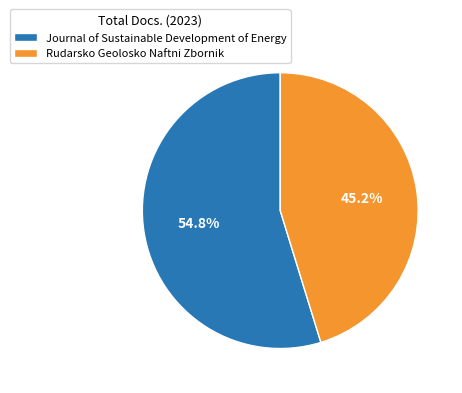

To the nearest percent, what portion does Rudarsko Geolosko Naftni Zbornik represent?

45%